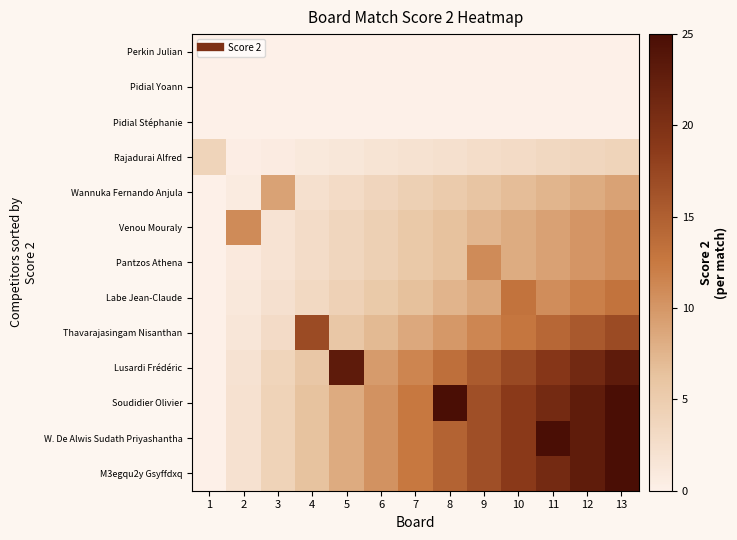

At 9, list the series in order from smallest to largest.

Perkin Julian, Pidial Yoann, Pidial Stéphanie, Rajadurai Alfred, Wannuka Fernando Anjula, Venou Mouraly, Labe Jean-Claude, Pantzos Athena, Thavarajasingam Nisanthan, Lusardi Frédéric, Soudidier Olivier, W. De Alwis Sudath Priyashantha, M3egqu2y Gsyffdxq